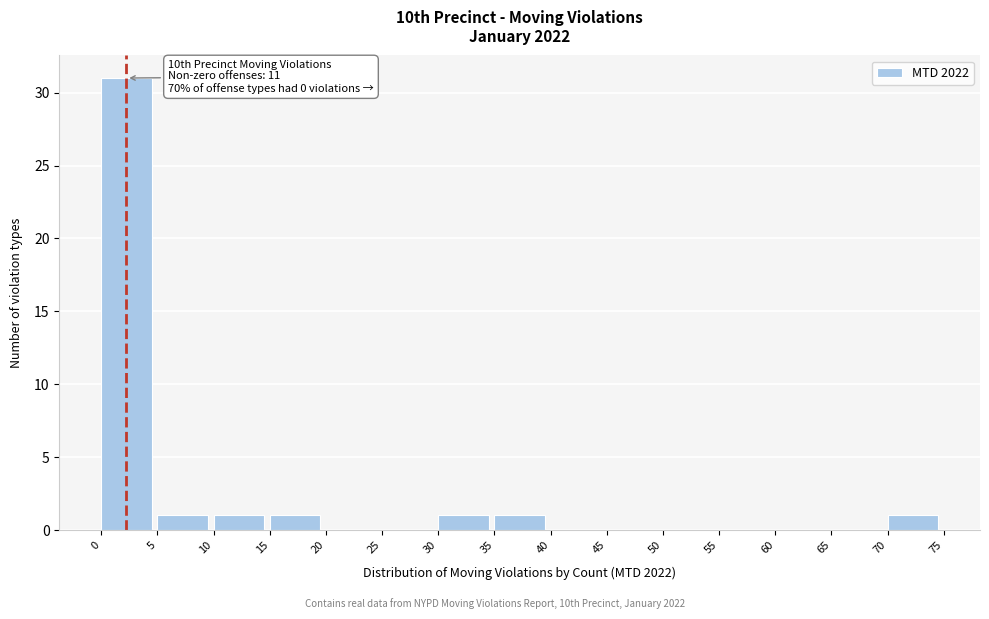

Over which range of the x-axis is the bar tallest?

0 to 5